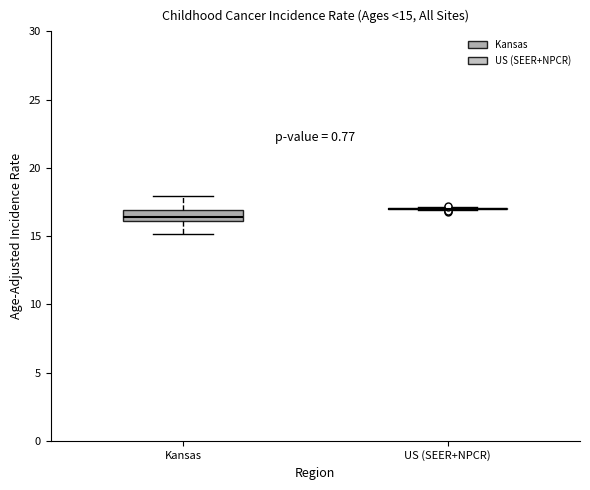

Which box is the tallest, from its lower edge to its upper edge?

Kansas